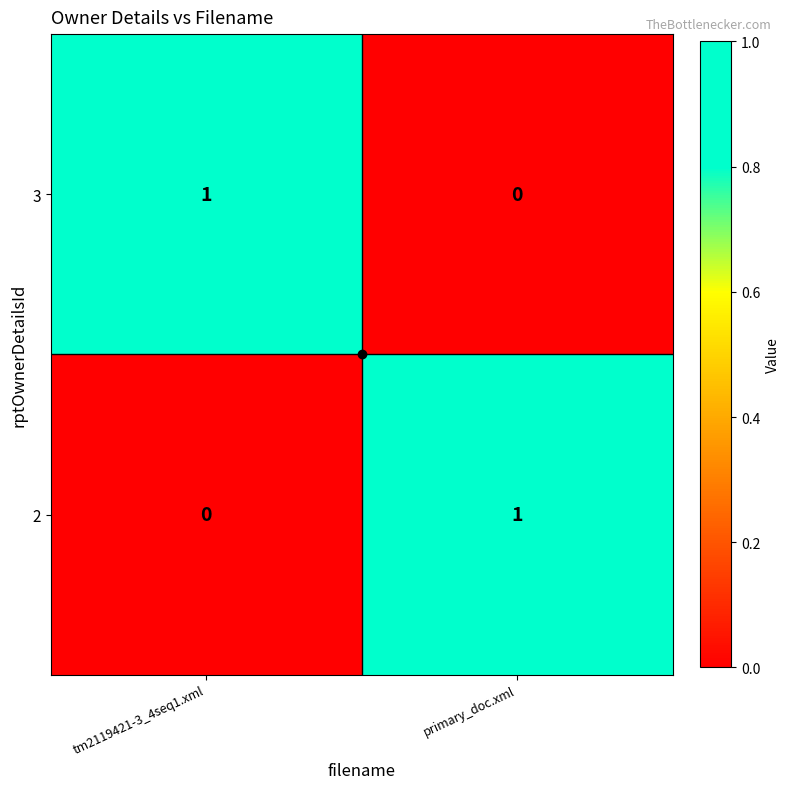

True or false: 2 has a value of 0 at tm2119421-3_4seq1.xml.

True